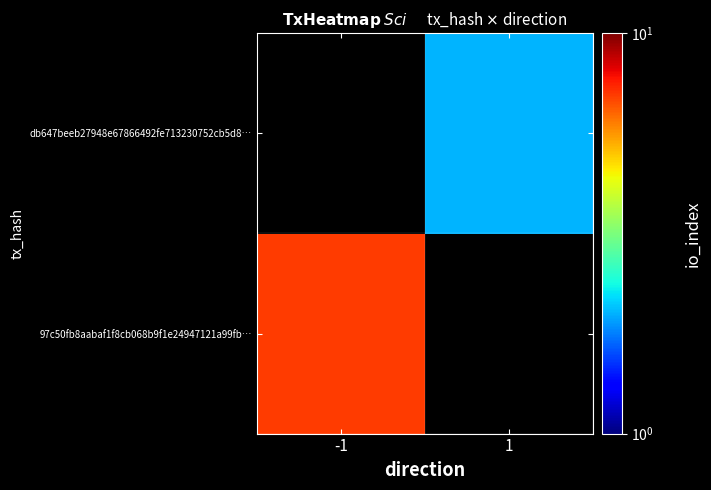

The db647beeb27948e67866492fe713230752cb5d8… series shows 3.0 at 1. True or false?

False